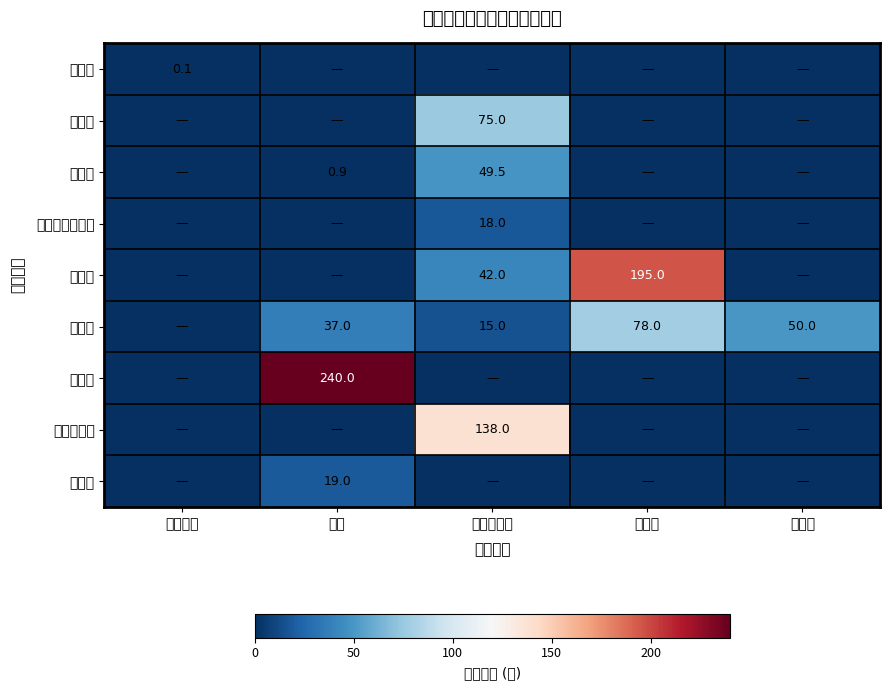

How many data points does each series have?

5